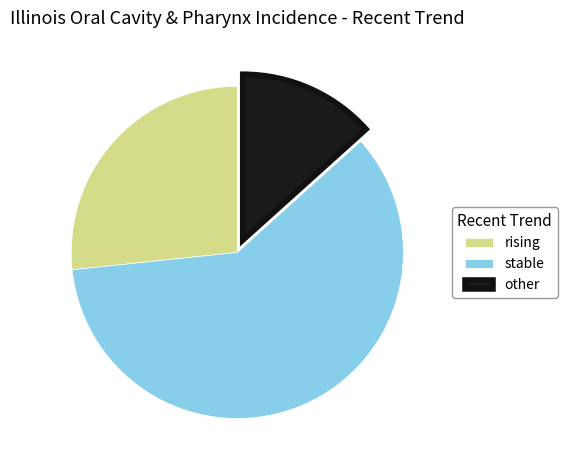

What is the ratio of the value at other to the value at rising?

0.5